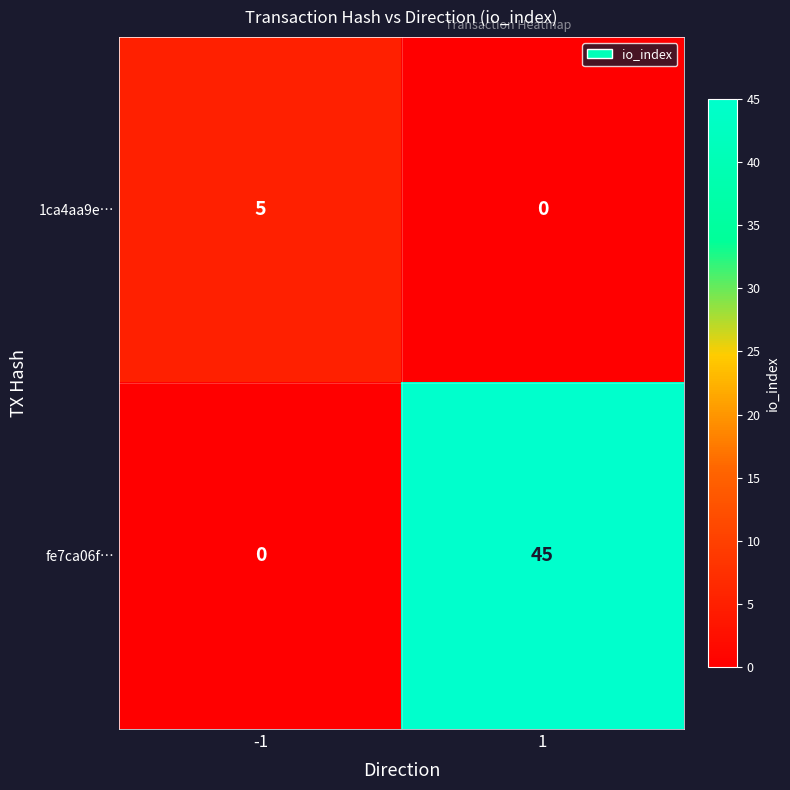

What is the total value across all series at -1?

5